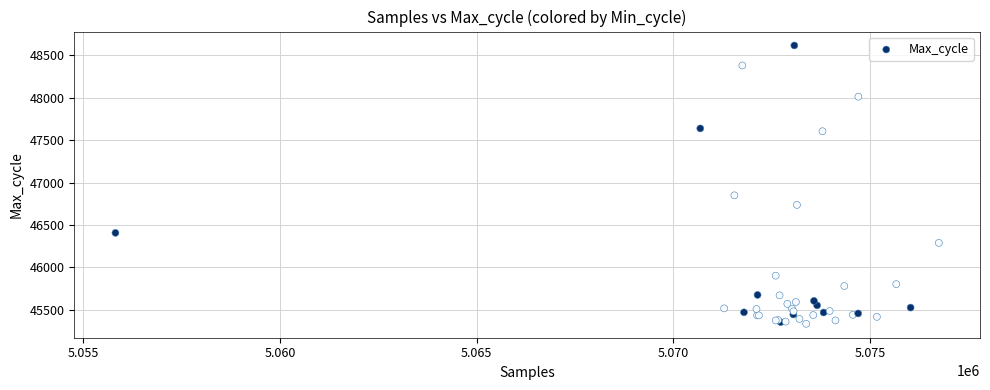

What Y value in the scatter plot is closest to 46975?

46849